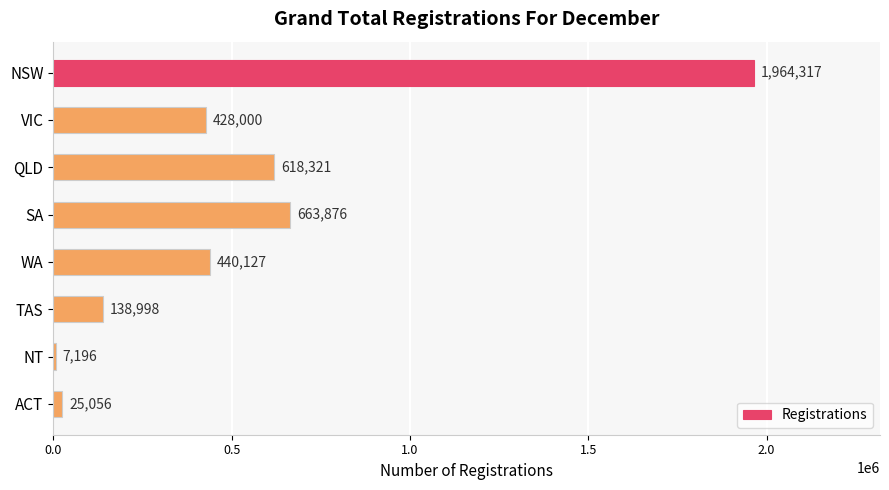

What is the value of the 4th bar from the top?

663876